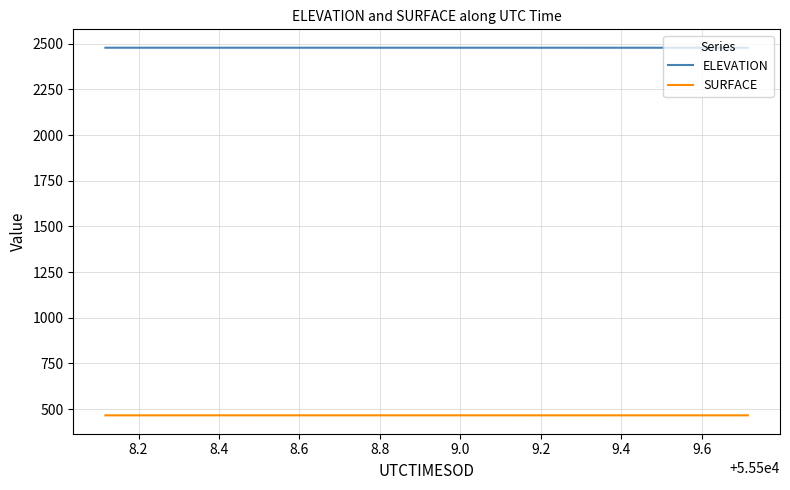

True or false: SURFACE and ELEVATION cross at least once.

False